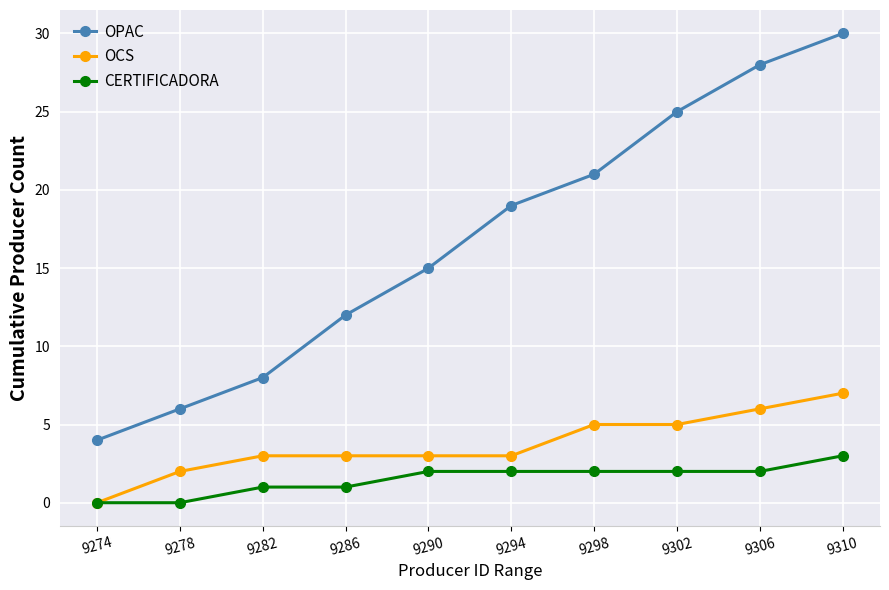

The CERTIFICADORA series shows 3 at 9310. True or false?

True